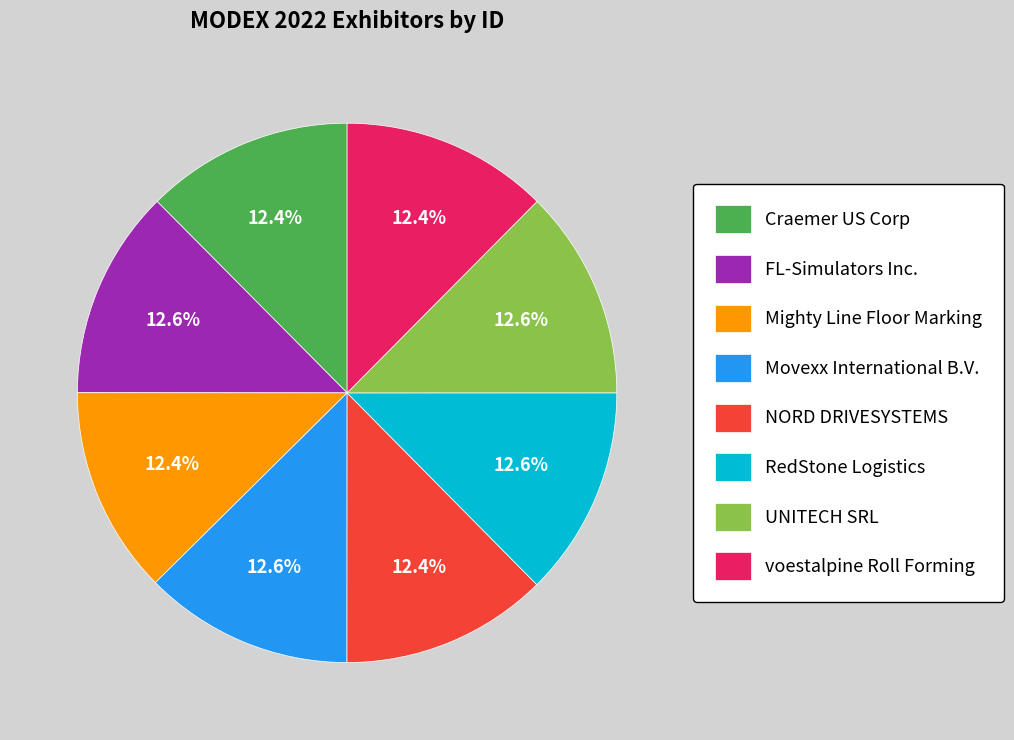

To the nearest percent, what is the combined percentage of NORD DRIVESYSTEMS and FL-Simulators Inc.?

25%